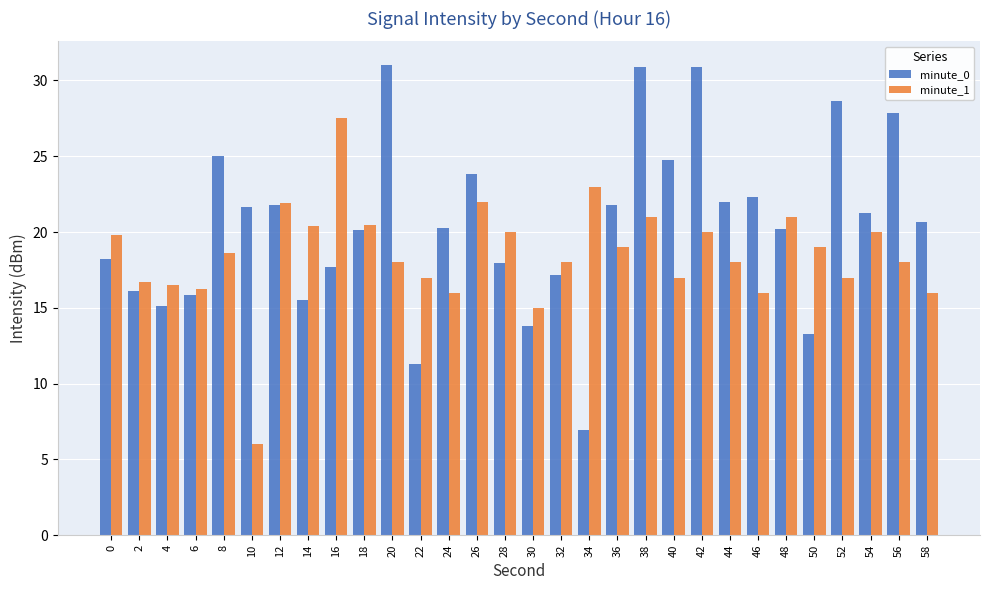

What is the minimum value shown in the chart?

6.0